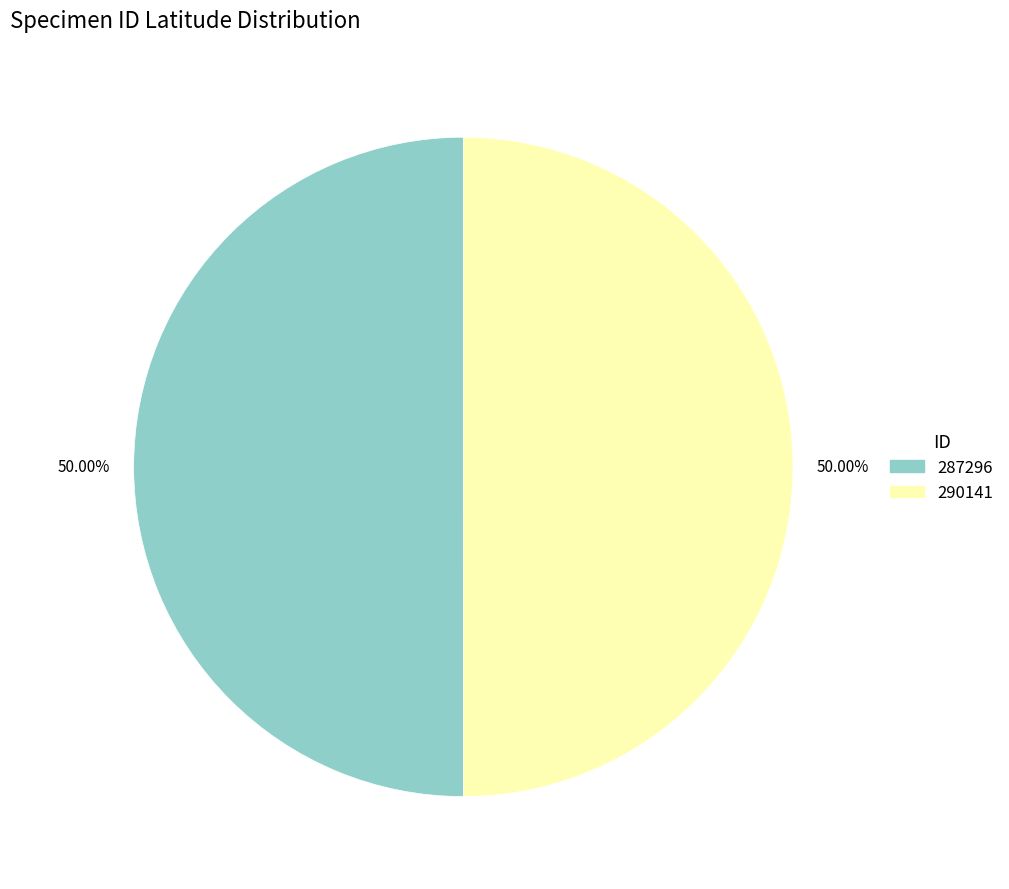

What is the ratio of the value at 290141 to the value at 287296?

1.0